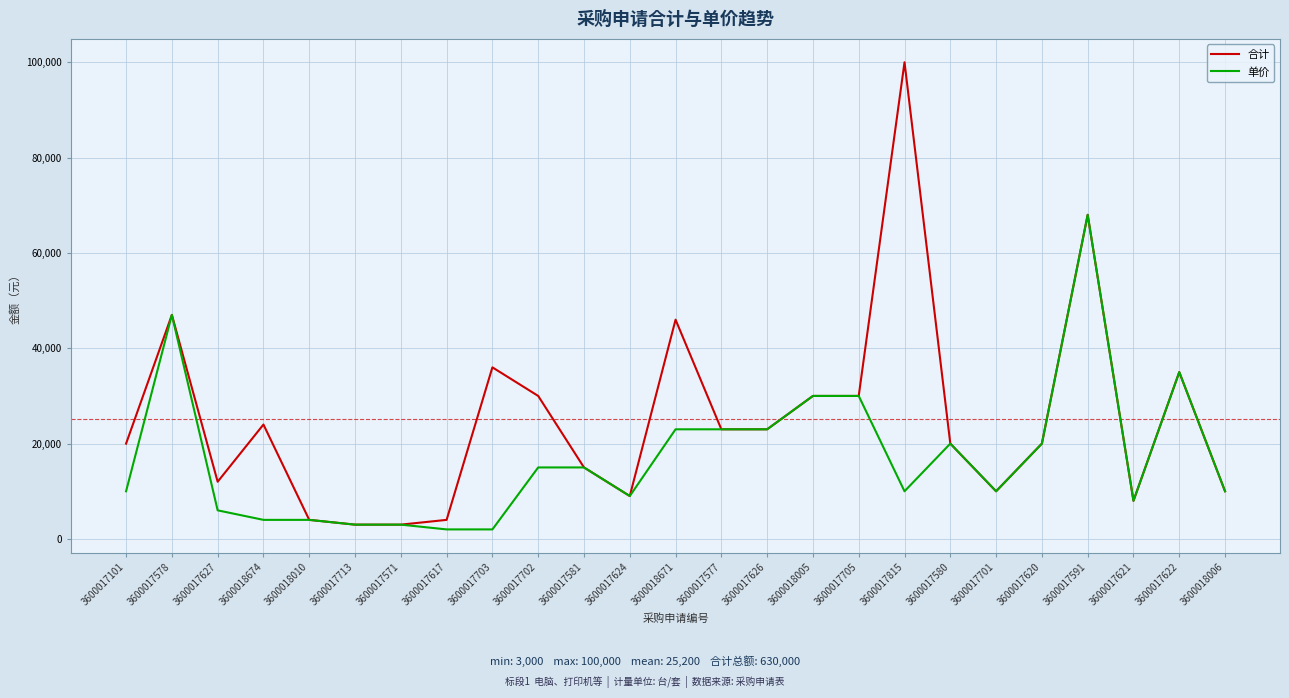

Which series changed the most between 3600017101 and 3600017571?

合计